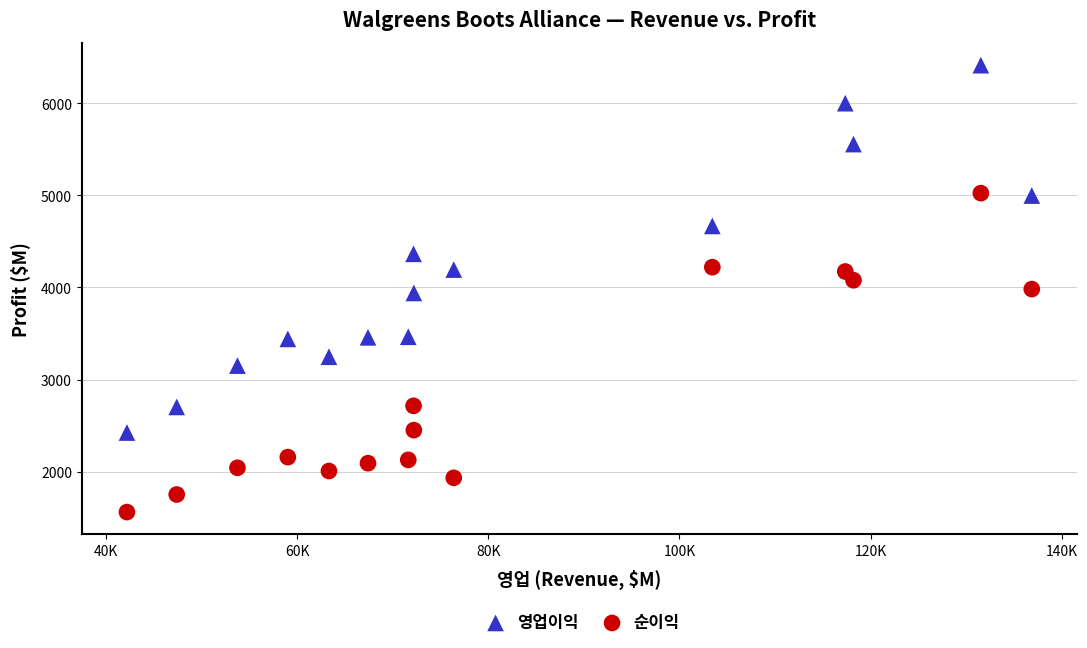

What are all the series names shown in the legend?

영업이익, 순이익